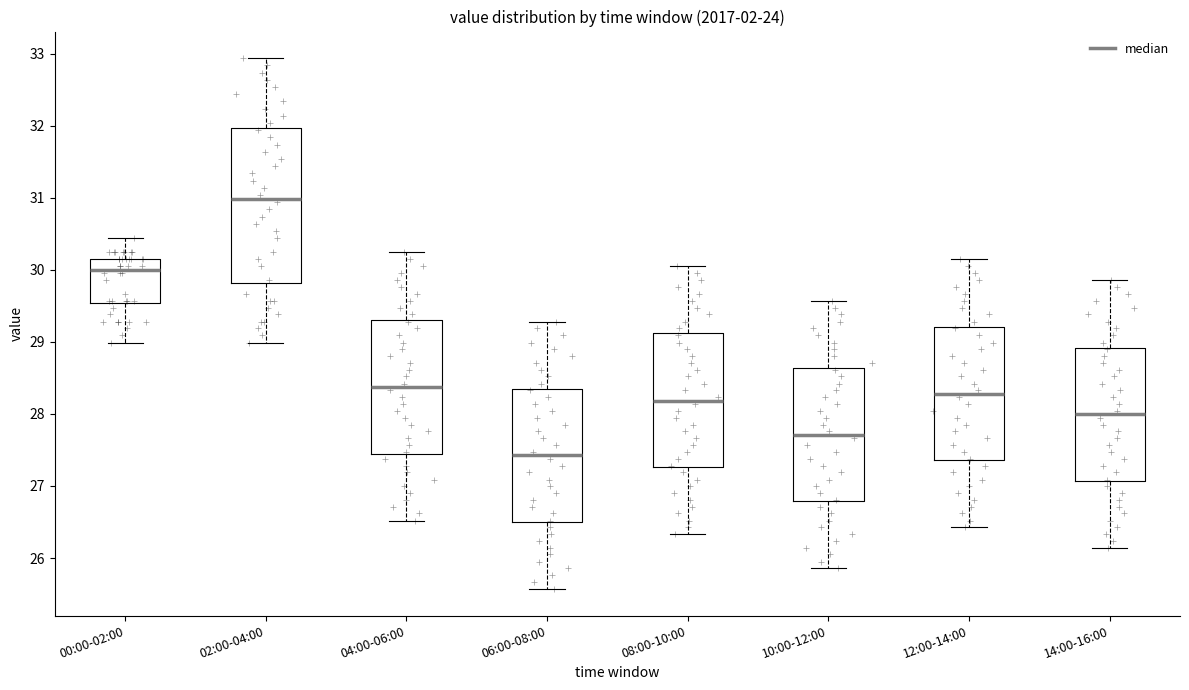

Reading left to right, transcribe this box plot: for each box, give where its median line is, the range the box spans, and where its two whiskers end, as read against the y-axis. The values are not printed on the chart, so give them approximately, as read against the axis.

00:00-02:00: median 30.0, box 29.5 to 30.2, whiskers 29.0 to 30.4
02:00-04:00: median 31.0, box 29.8 to 32.0, whiskers 29.0 to 32.9
04:00-06:00: median 28.4, box 27.4 to 29.3, whiskers 26.5 to 30.3
06:00-08:00: median 27.4, box 26.5 to 28.4, whiskers 25.6 to 29.3
08:00-10:00: median 28.2, box 27.3 to 29.1, whiskers 26.3 to 30.1
10:00-12:00: median 27.7, box 26.8 to 28.6, whiskers 25.9 to 29.6
12:00-14:00: median 28.3, box 27.4 to 29.2, whiskers 26.4 to 30.2
14:00-16:00: median 28.0, box 27.1 to 28.9, whiskers 26.1 to 29.9